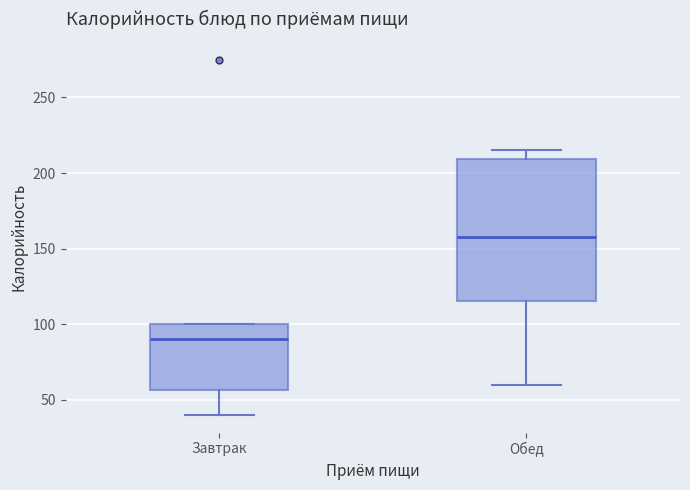

Reading left to right, read every box against the y-axis: the position of its median line, the range the box covers, and the ends of its whiskers. The values are not printed on the chart, so give them approximately, as read against the axis.

Завтрак: median 90, box 55 to 100, whiskers 40 to 100
Обед: median 160, box 115 to 210, whiskers 60 to 215